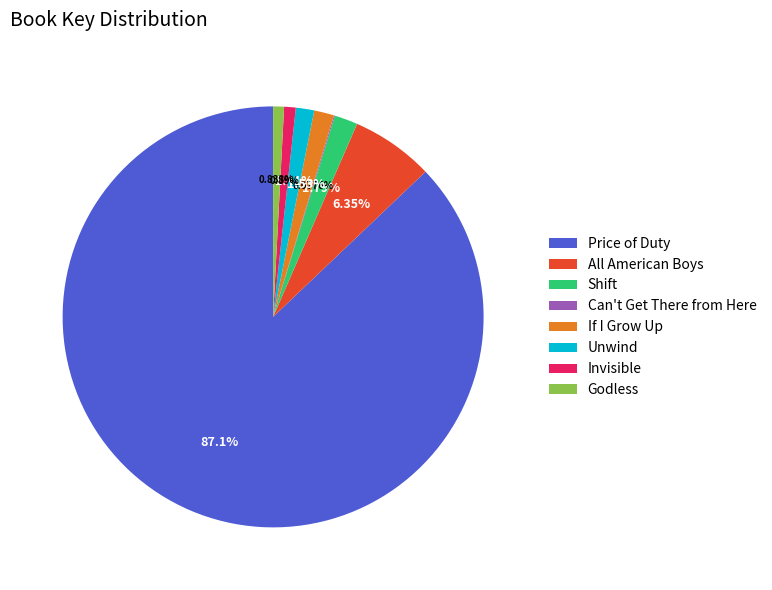

What is the largest slice in the pie chart?

Price of Duty